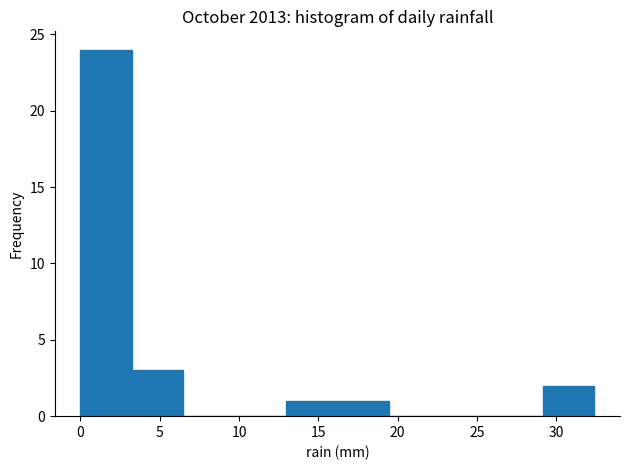

What is the height of the bar covering 0.0 to 3.0 on the x-axis? Neither the bar edges nor the heights are printed on the chart, so give them approximately, as read against the axes.

24